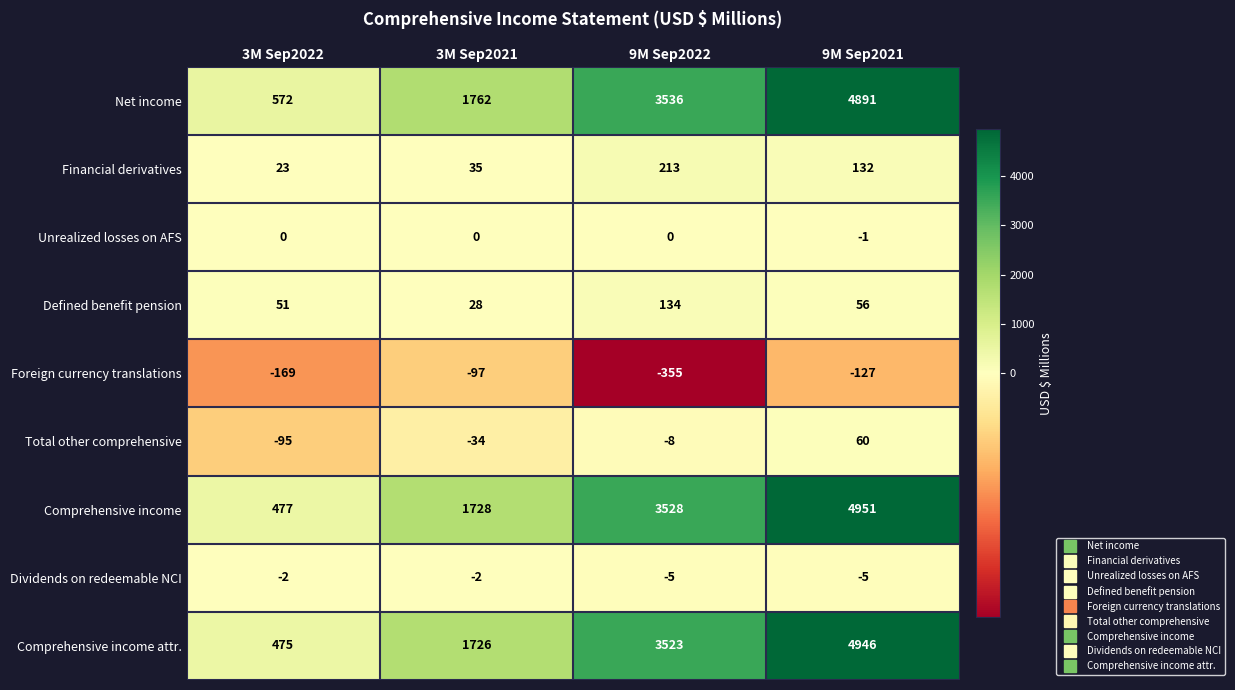

Is the value of Dividends on redeemable NCI at 3M Sep2022 greater than the value of Financial derivatives at 9M Sep2022?

No